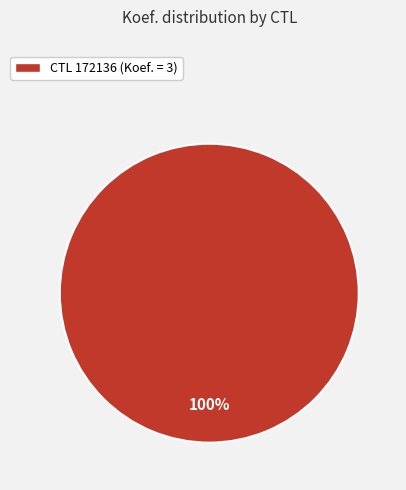

Is it true that CTL 172136 (Koef. = 3) is 100% of the pie?

True